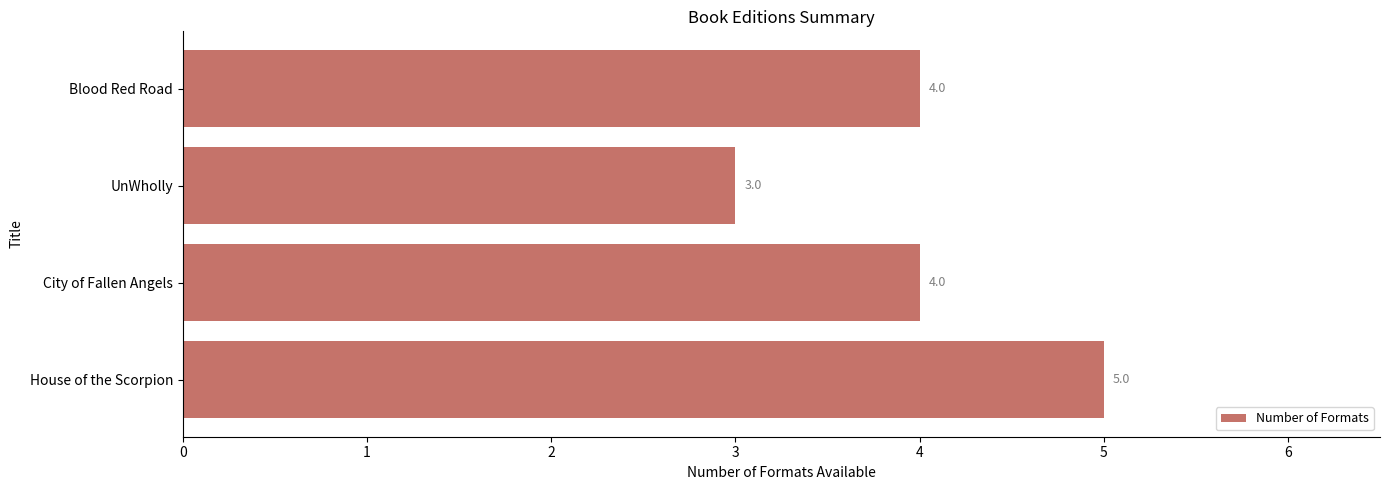

Is it true that the value at House of the Scorpion is 8?

False